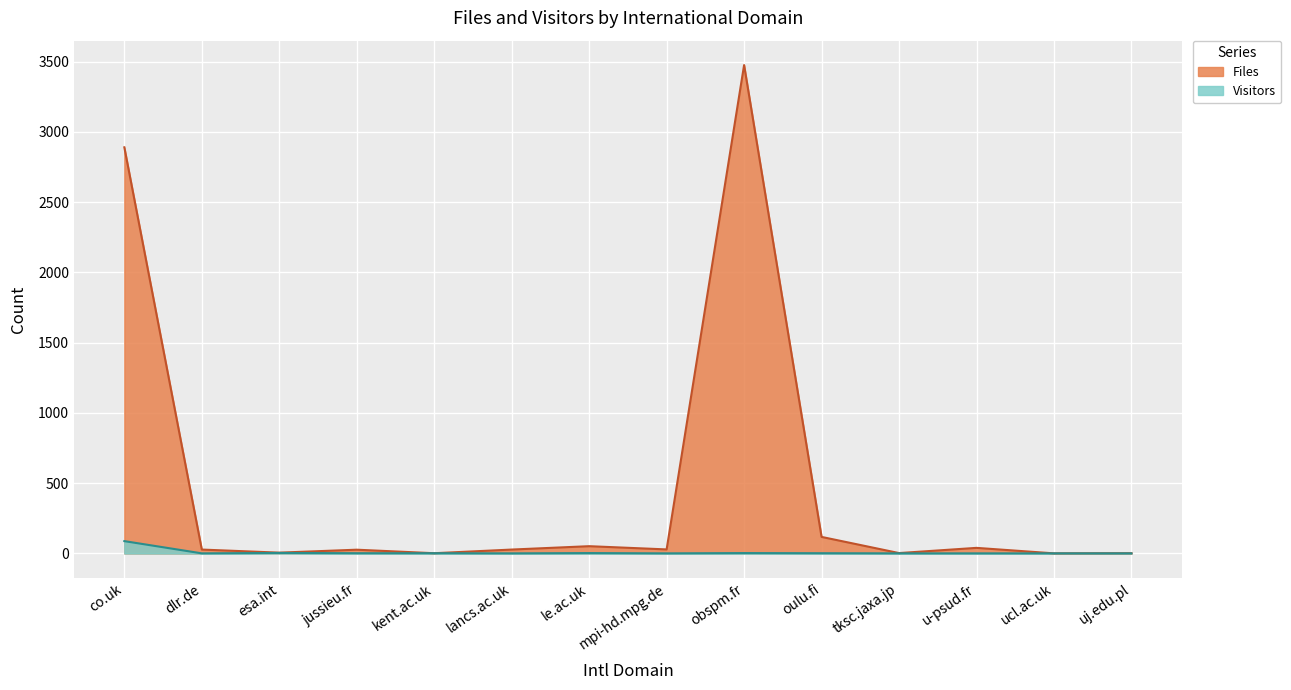

Which category has the highest value in the Files series?

obspm.fr